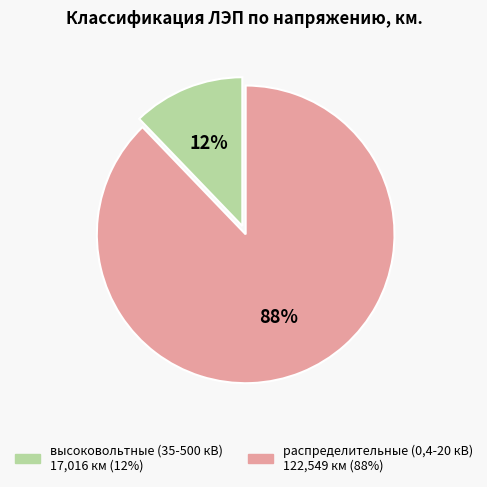

Which category has the biggest portion of the pie?

распределительные (0,4-20 кВ)